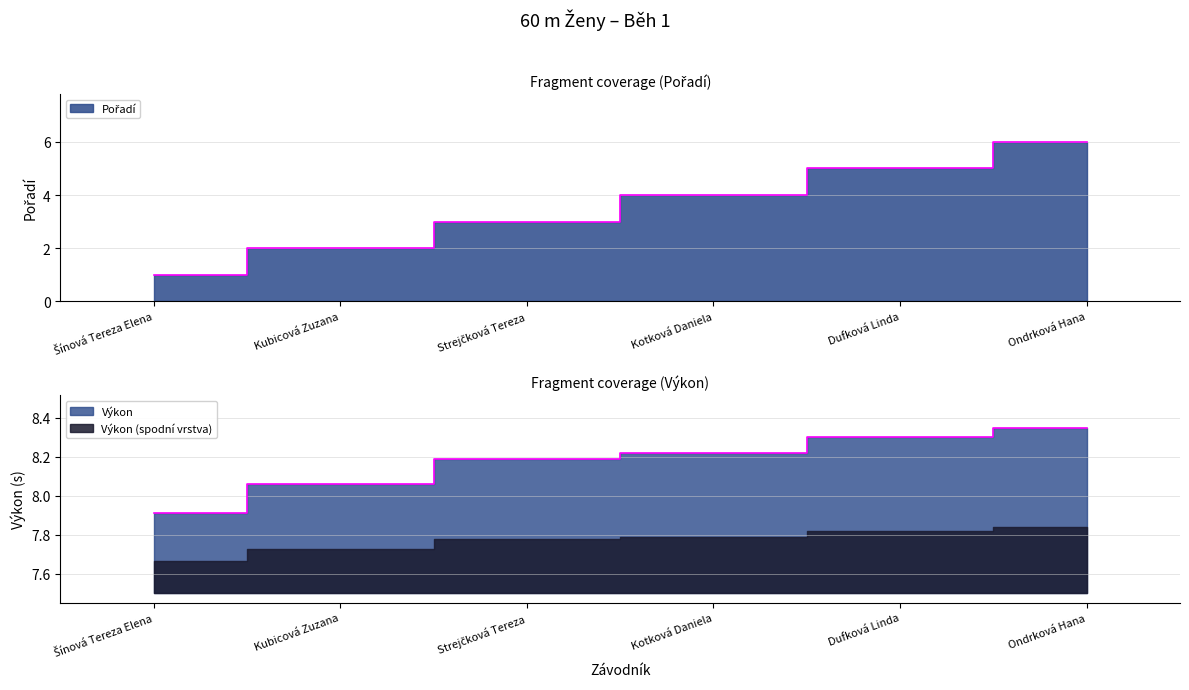

At which label does Výkon reach its minimum?

Šínová Tereza Elena